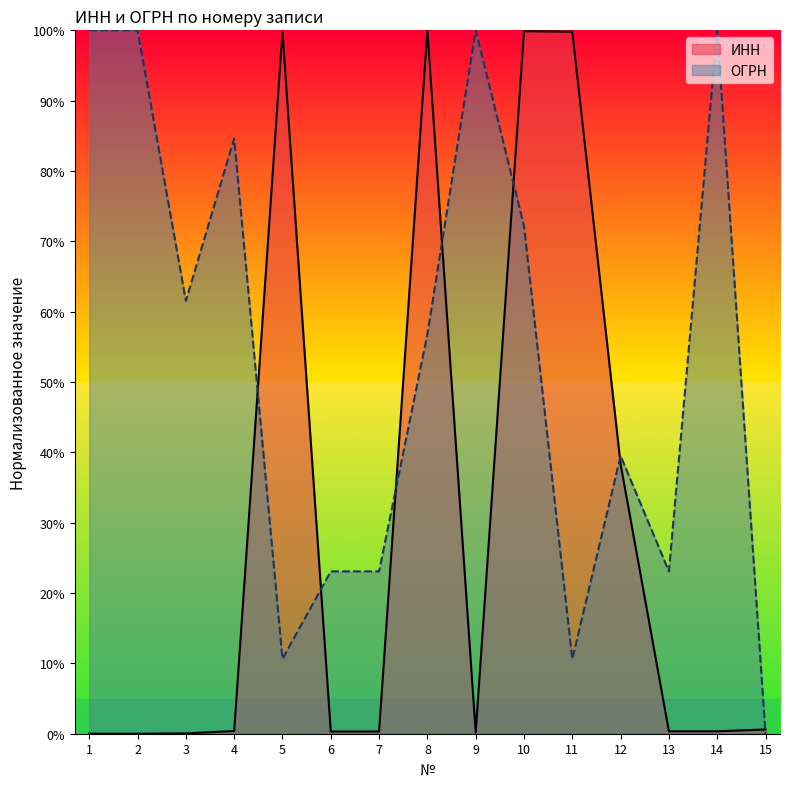

How many lines are shown in the chart?

2